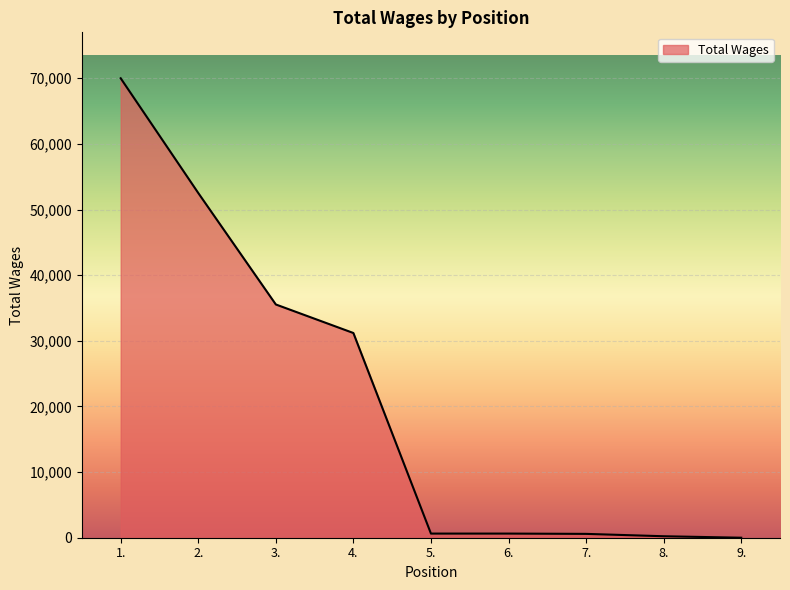

Is it true that the value at 5. is 630?

True